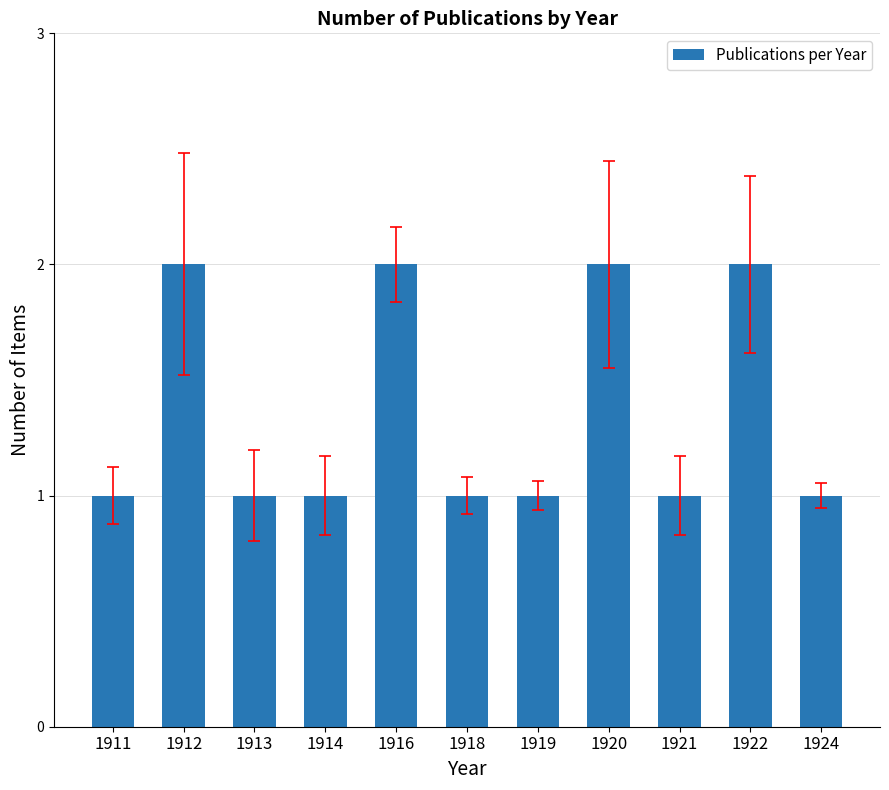

Between 1916 and 1913, which is larger?

1916